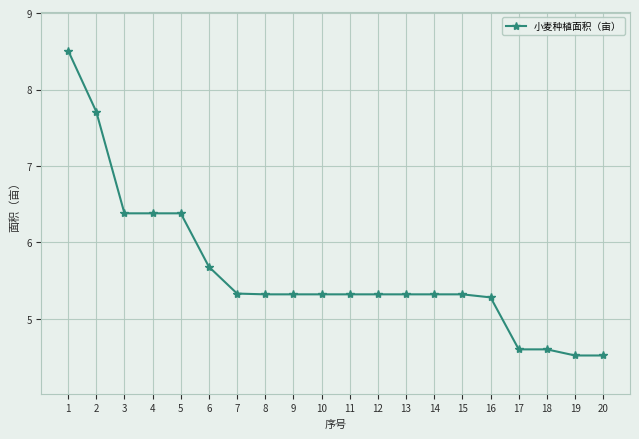

What is the maximum value shown in the chart?

8.5